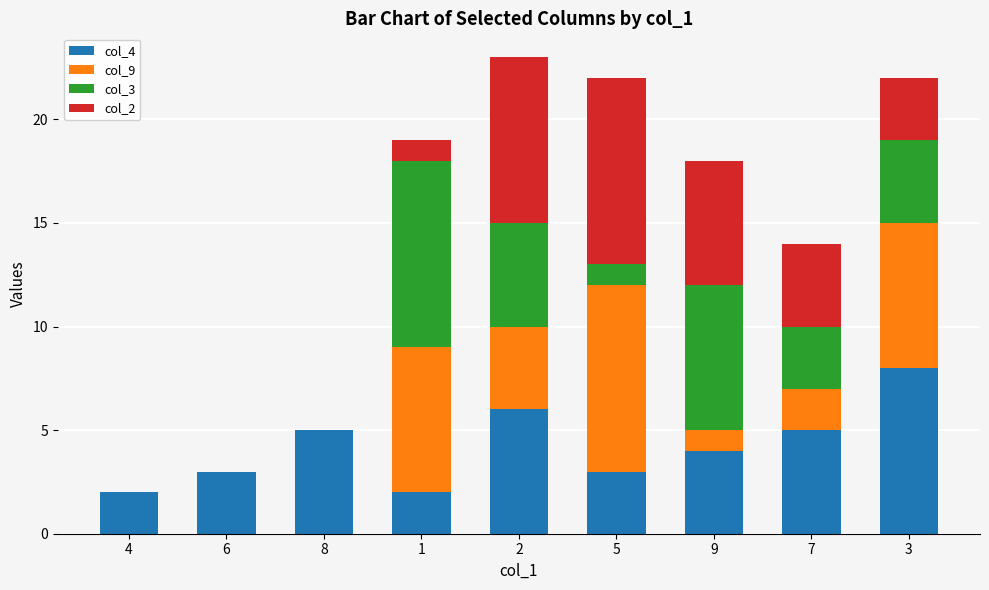

How many categories are shown in the chart?

9